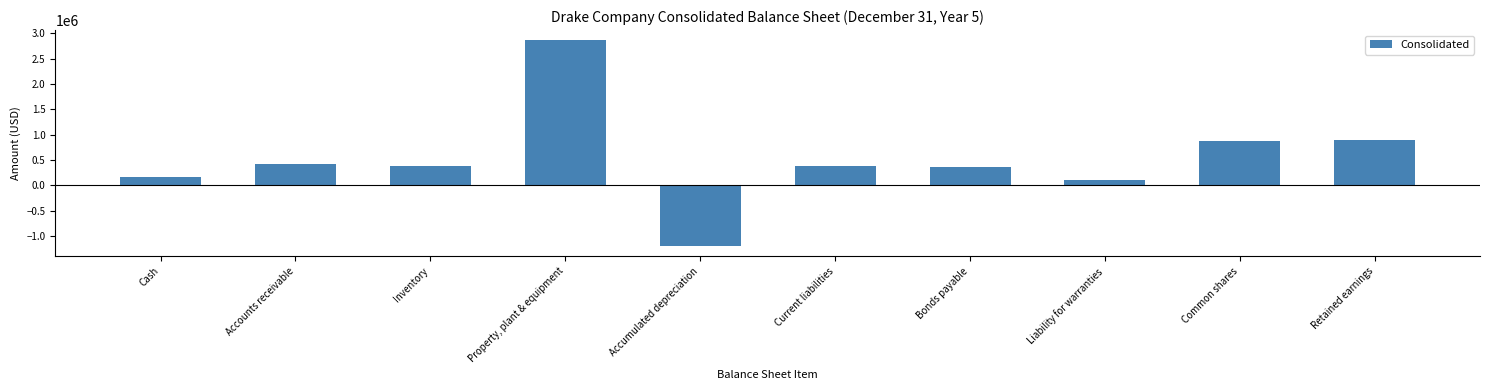

Is it true that the value at Common shares is 1183885?

False